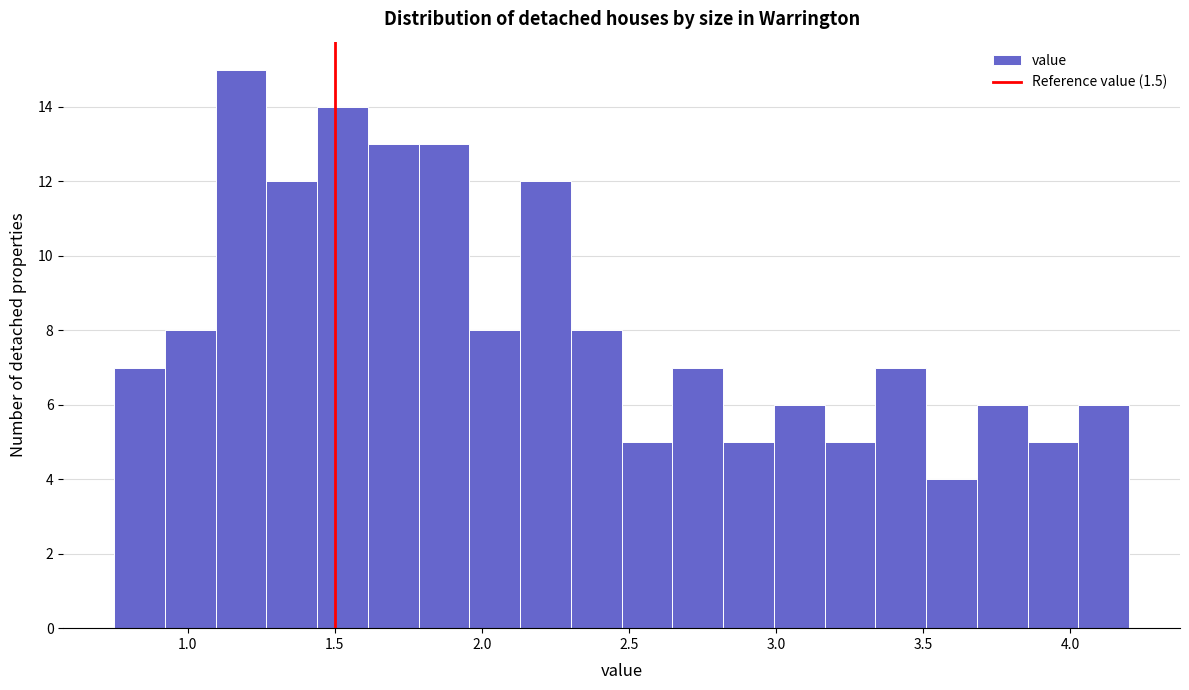

Around what value on the x-axis is the tallest bar? Give the approximate position of its centre, as read against the axis.

1.20